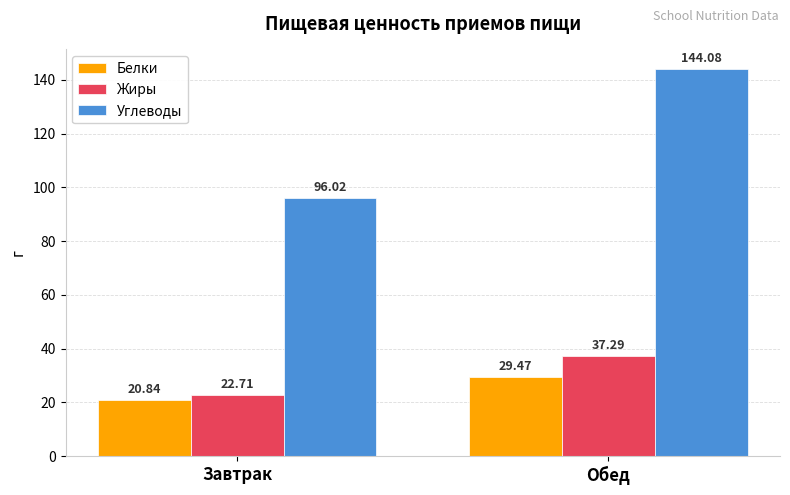

Reading left to right, extract all data points from this chart.

Белки: 20.8	29.5
Жиры: 22.7	37.3
Углеводы: 96.0	144.1